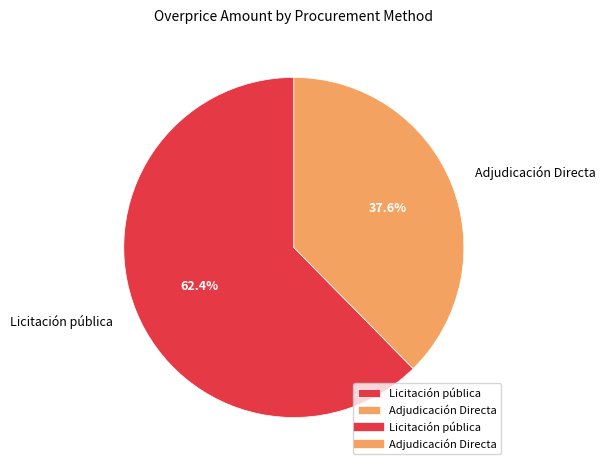

Approximately how many times larger is the value at Licitación pública compared to Adjudicación Directa?

1.7